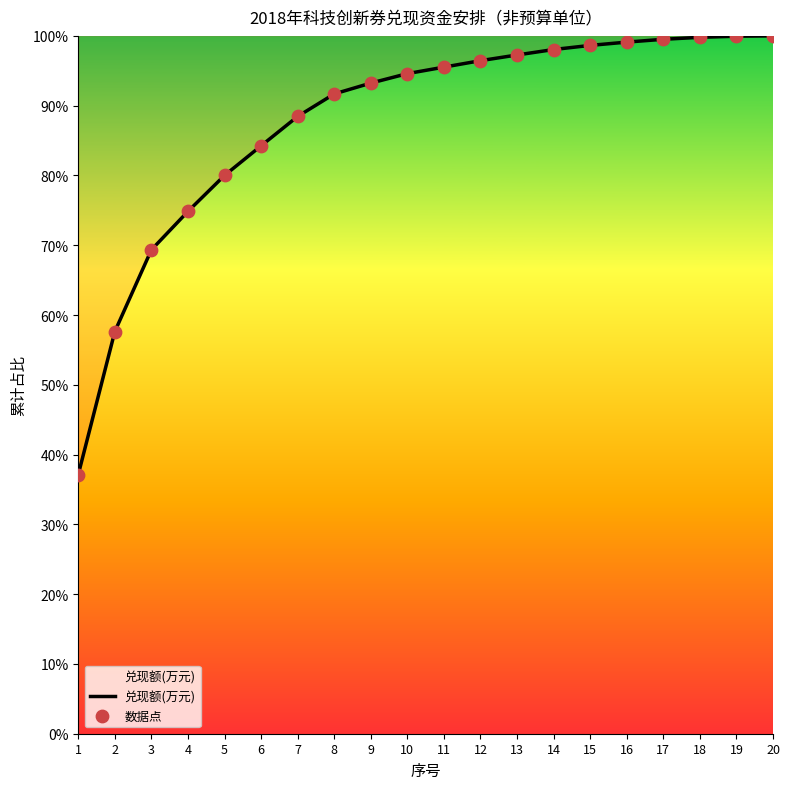

What value does the data have at 11?

95.5